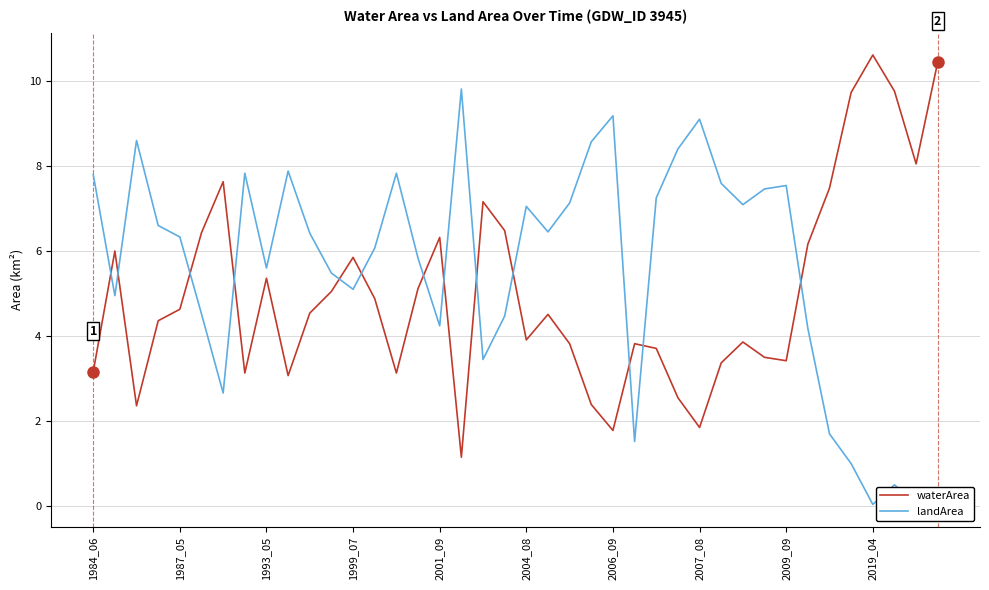

Rank the series by their average value, from highest to lowest.

landArea, waterArea